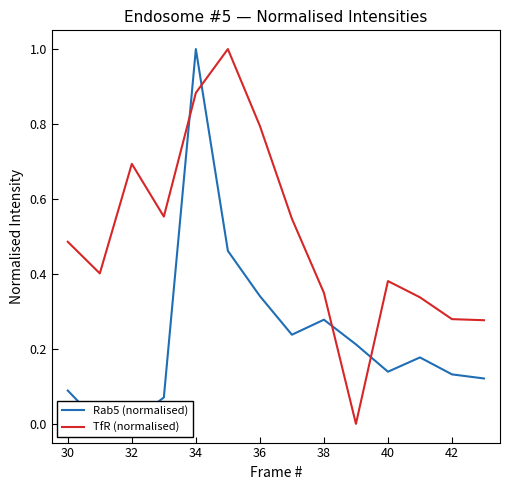

What is the sum of all Rab5 (normalised) values?

3.3